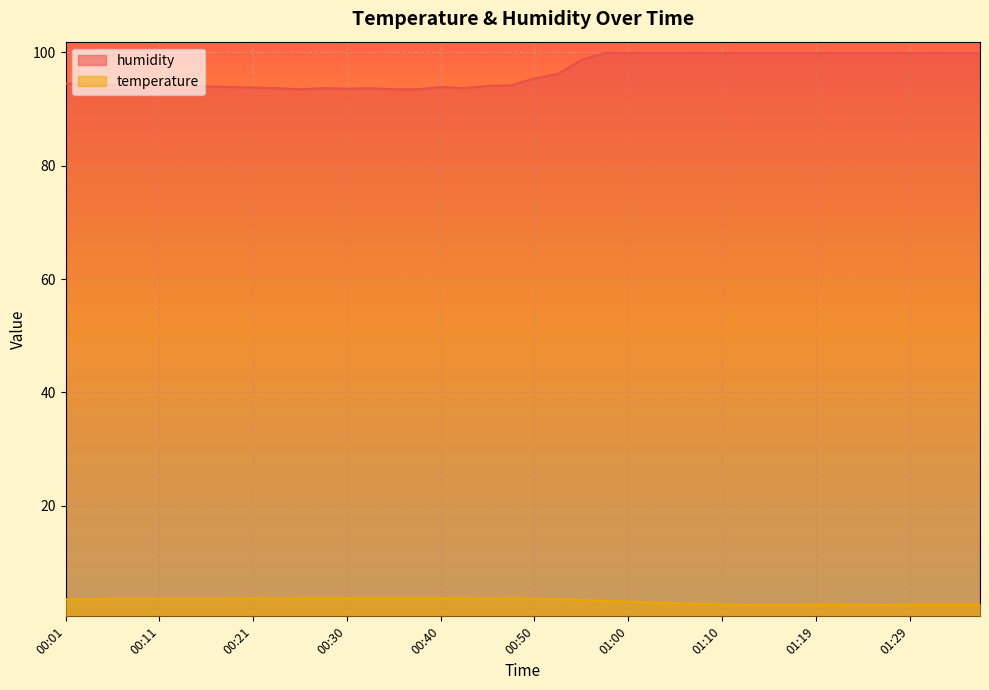

Where does the humidity series first go above 95?

00:50